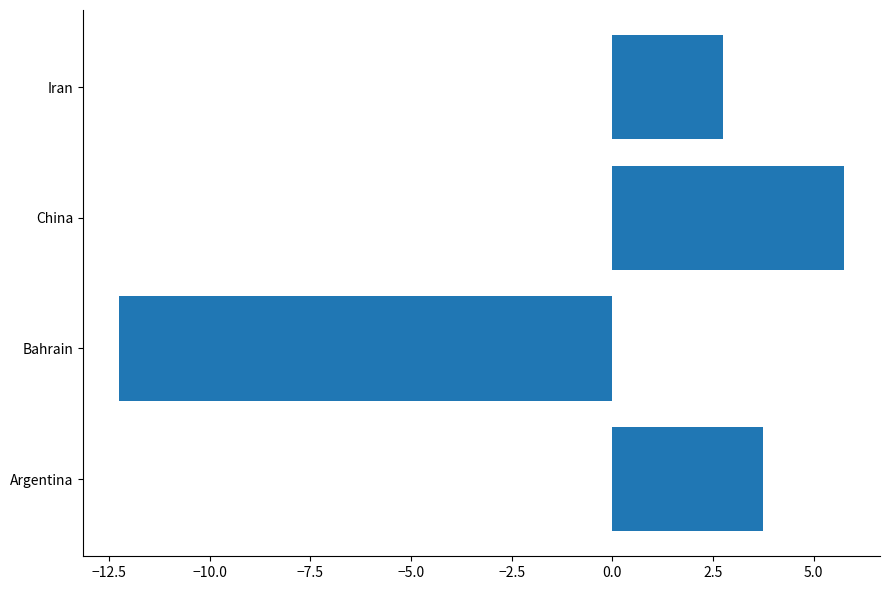

What is the smallest value displayed?

-12.2